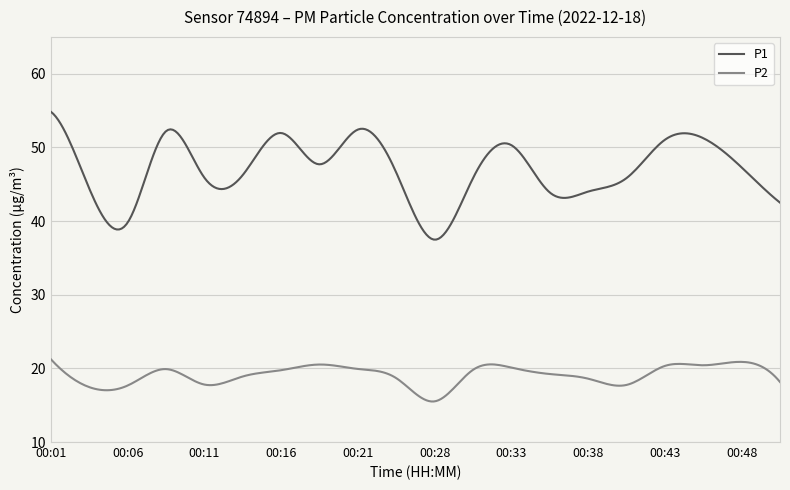

What is the maximum value shown in the chart?

54.8